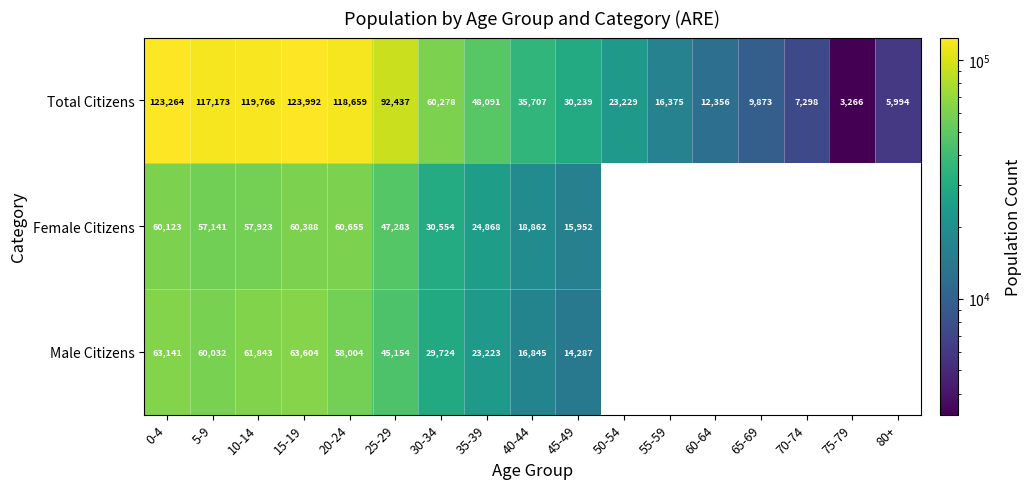

Is the value of Total Citizens at 70-74 greater than the value of Male Citizens at 45-49?

No